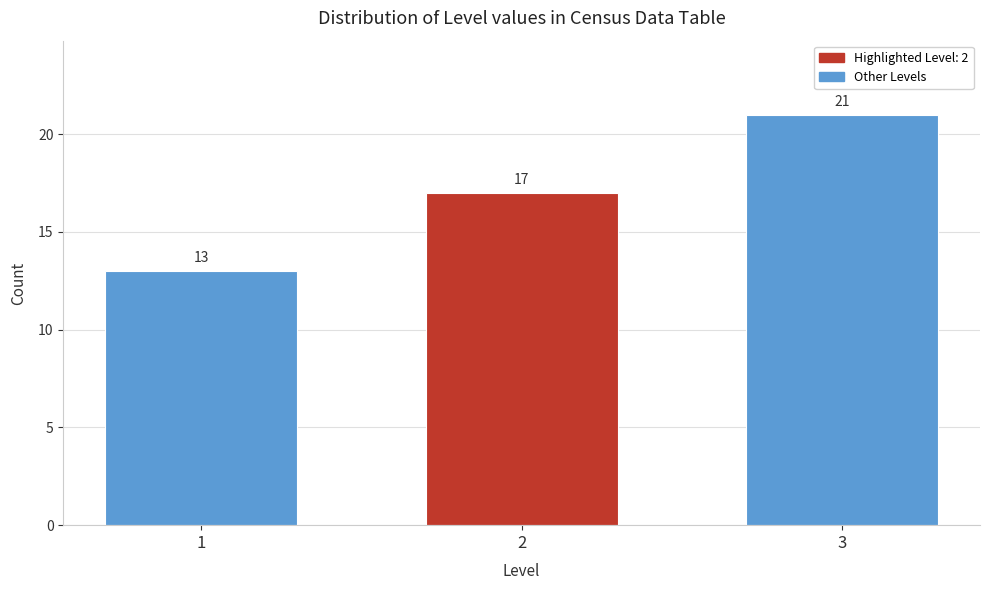

Reading left to right, list all the values displayed in this chart.

1=13	2=17	3=21